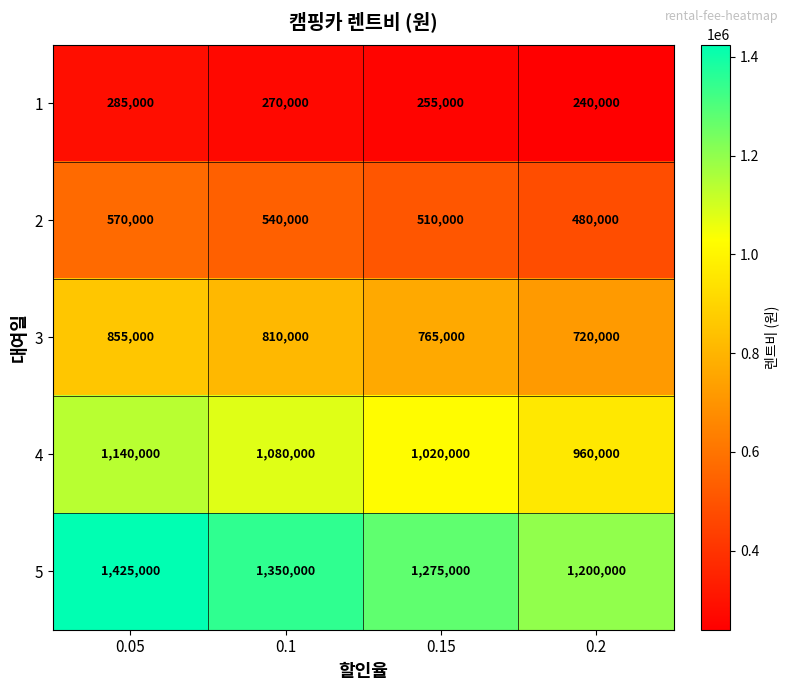

Reading right to left, extract all data points from this chart.

1: 240000	255000	270000	285000
2: 480000	510000	540000	570000
3: 720000	765000	810000	855000
4: 960000	1020000	1080000	1140000
5: 1200000	1275000	1350000	1425000